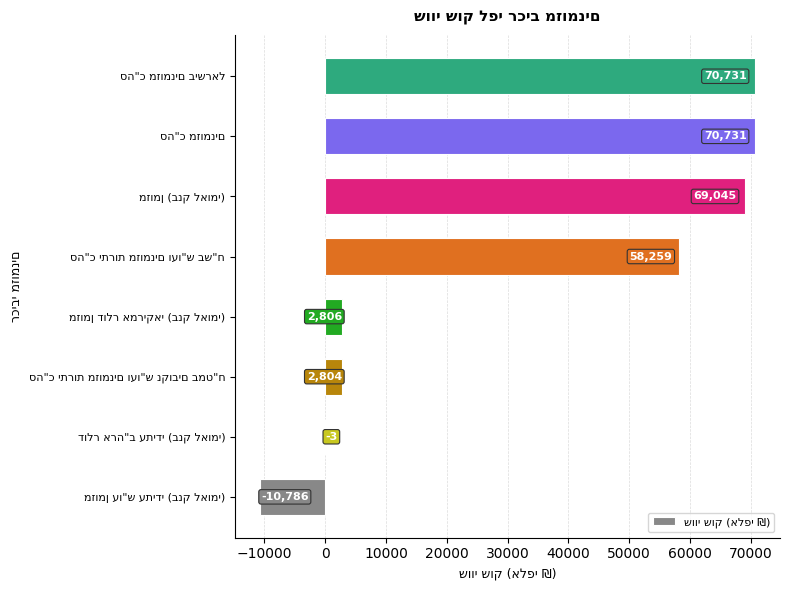

What is the greatest value displayed?

70731.1